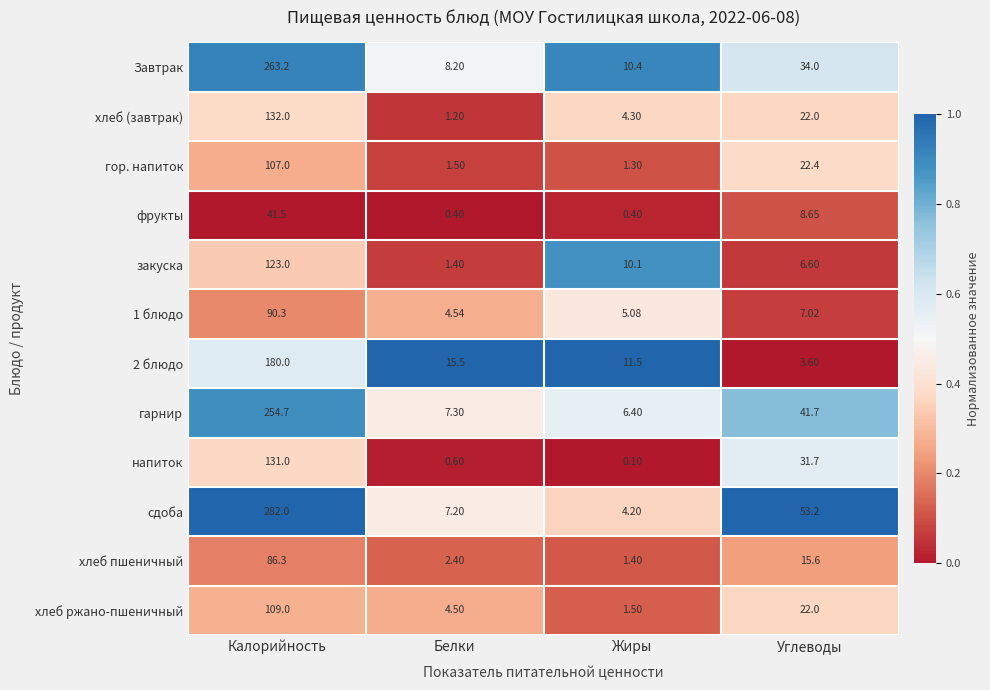

Which category has the lowest value in the напиток series?

Жиры